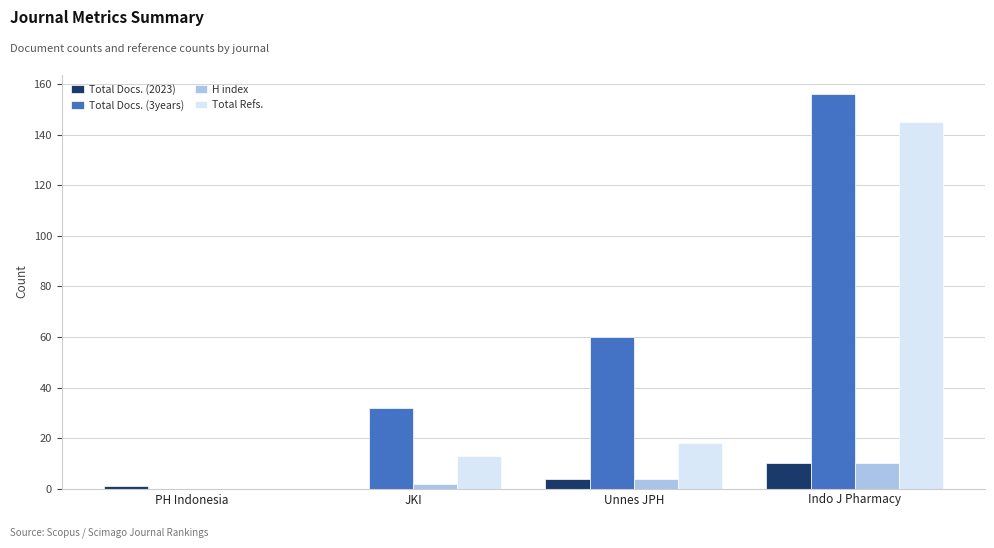

What is the greatest value displayed?

156